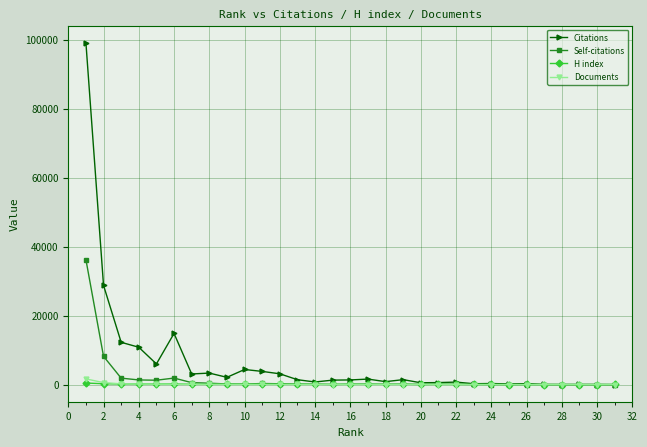

Which series has the largest total across all categories?

Citations